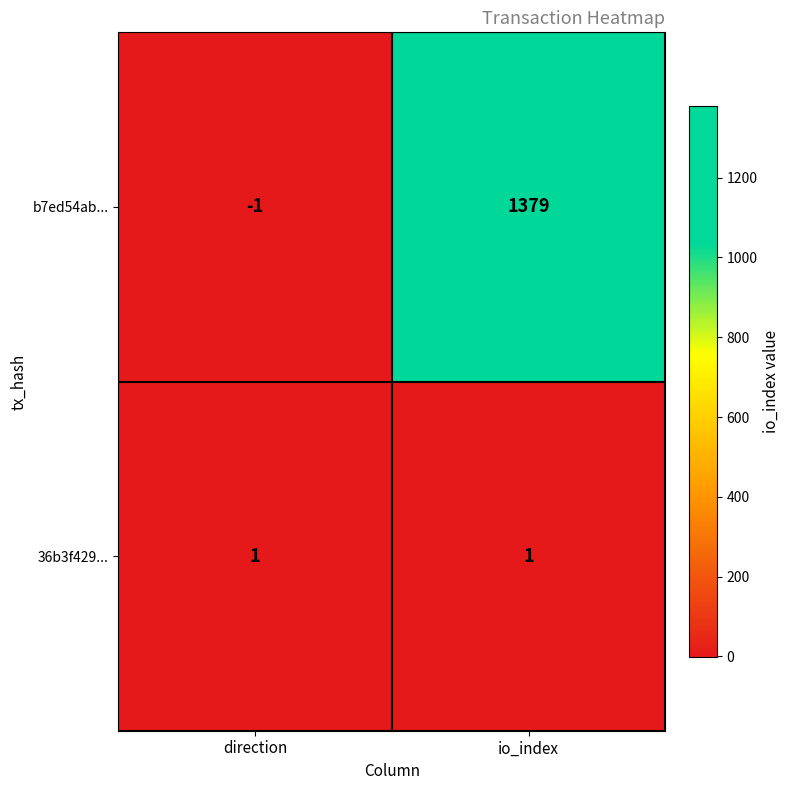

Reading left to right, list all the values displayed in this chart.

b7ed54ab...: -1	1379
36b3f429...: 1	1